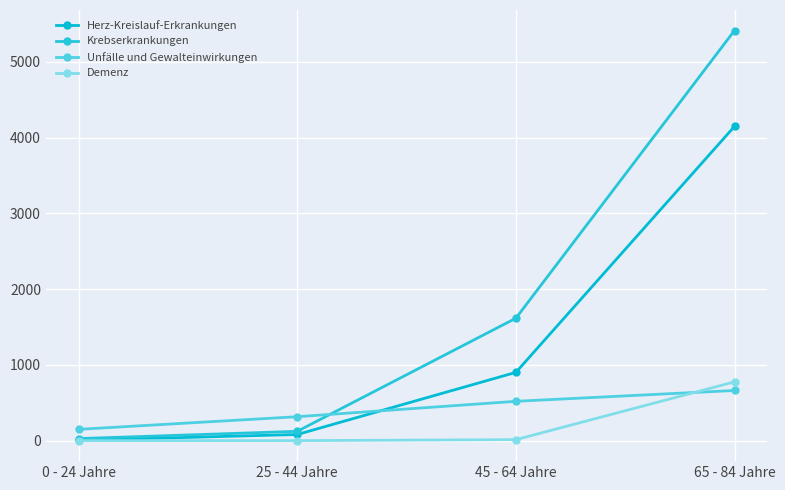

The value of Herz-Kreislauf-Erkrankungen at 45 - 64 Jahre is 467. True or false?

False